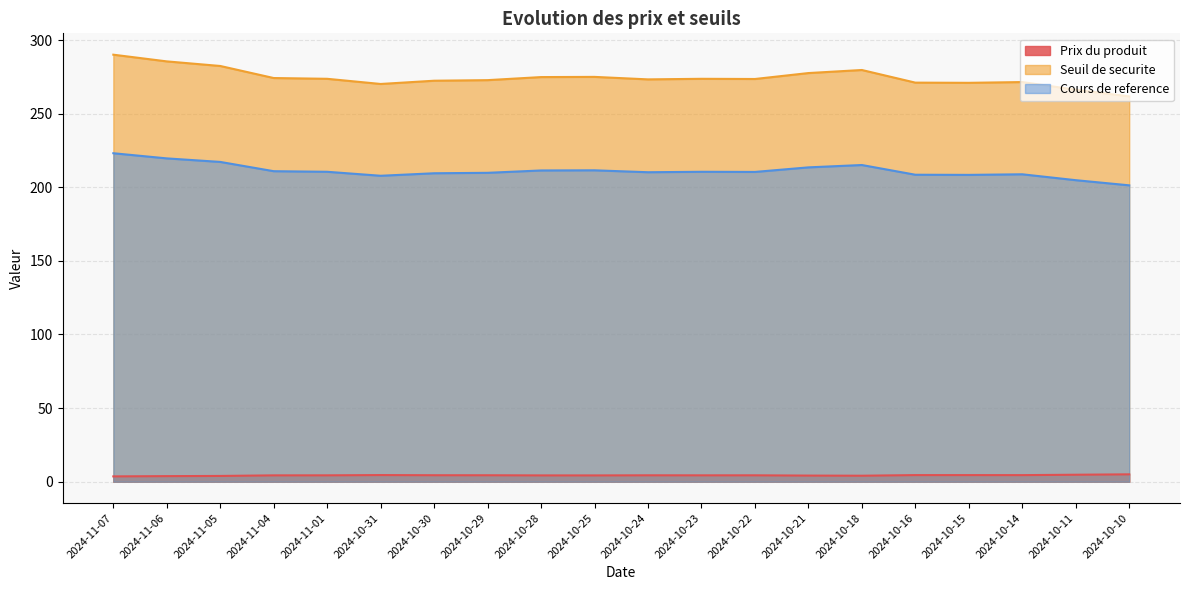

True or false: Seuil de securite has more than 1 interior local peaks.

True